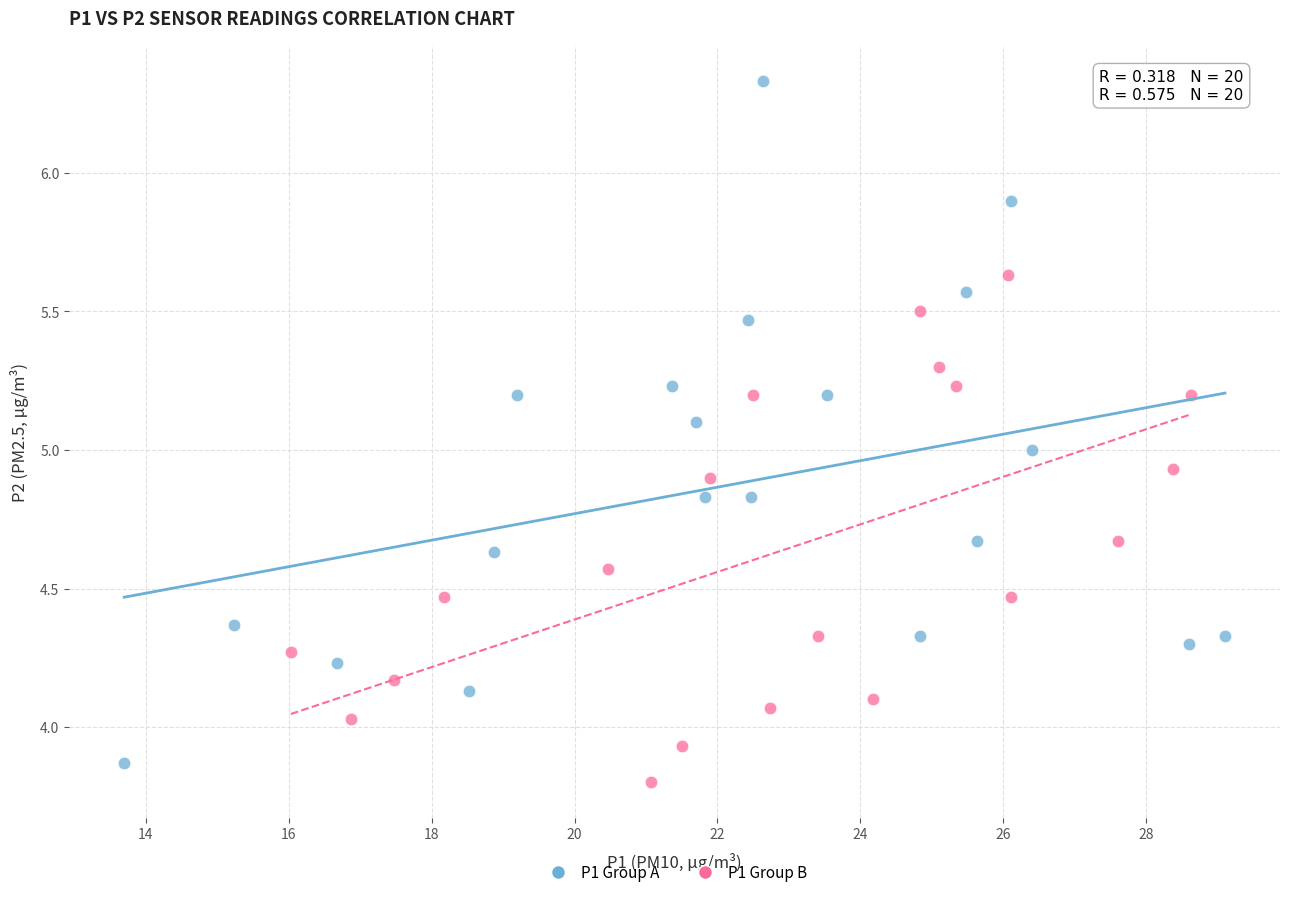

What are all the series names shown in the legend?

P1 Group A, P1 Group B